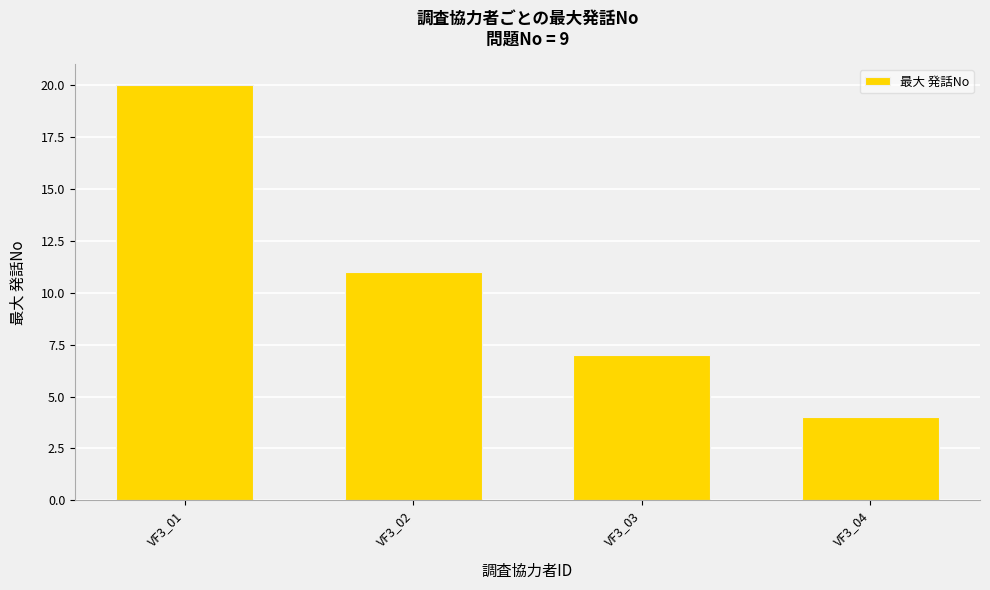

List the labels in order of value, largest first.

VF3_01, VF3_02, VF3_03, VF3_04